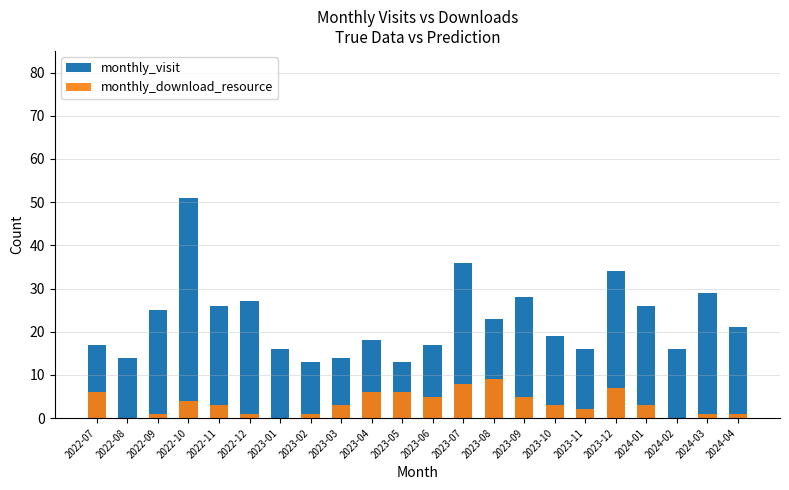

Reading left to right, list all the values displayed in this chart.

monthly_visit: 2022-07=17	2022-08=14	2022-09=25	2022-10=51	2022-11=26	2022-12=27	2023-01=16	2023-02=13	2023-03=14	2023-04=18	2023-05=13	2023-06=17	2023-07=36	2023-08=23	2023-09=28	2023-10=19	2023-11=16	2023-12=34	2024-01=26	2024-02=16	2024-03=29	2024-04=21
monthly_download_resource: 2022-07=6	2022-08=0	2022-09=1	2022-10=4	2022-11=3	2022-12=1	2023-01=0	2023-02=1	2023-03=3	2023-04=6	2023-05=6	2023-06=5	2023-07=8	2023-08=9	2023-09=5	2023-10=3	2023-11=2	2023-12=7	2024-01=3	2024-02=0	2024-03=1	2024-04=1